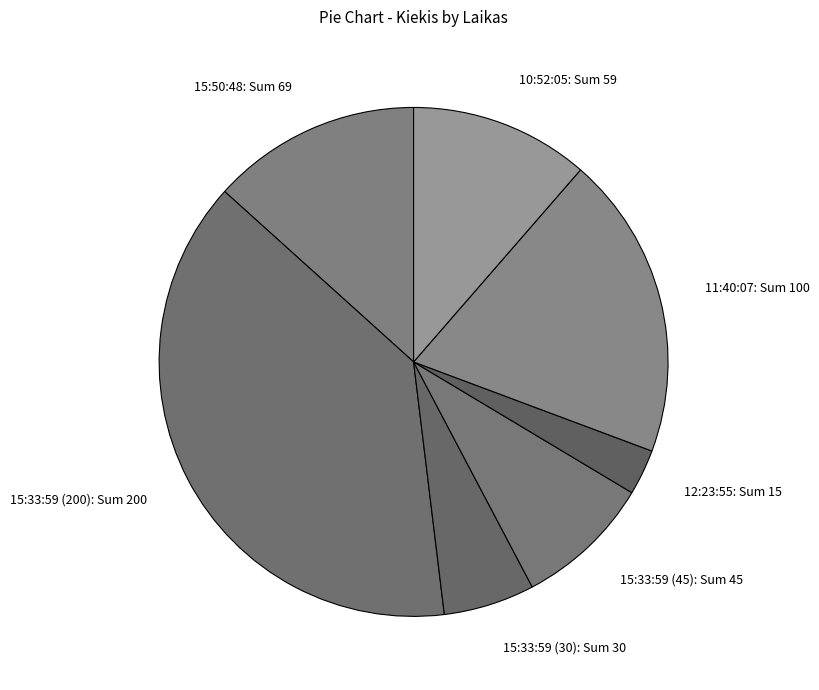

True or false: 15:50:48 accounts for 13% of the total.

True